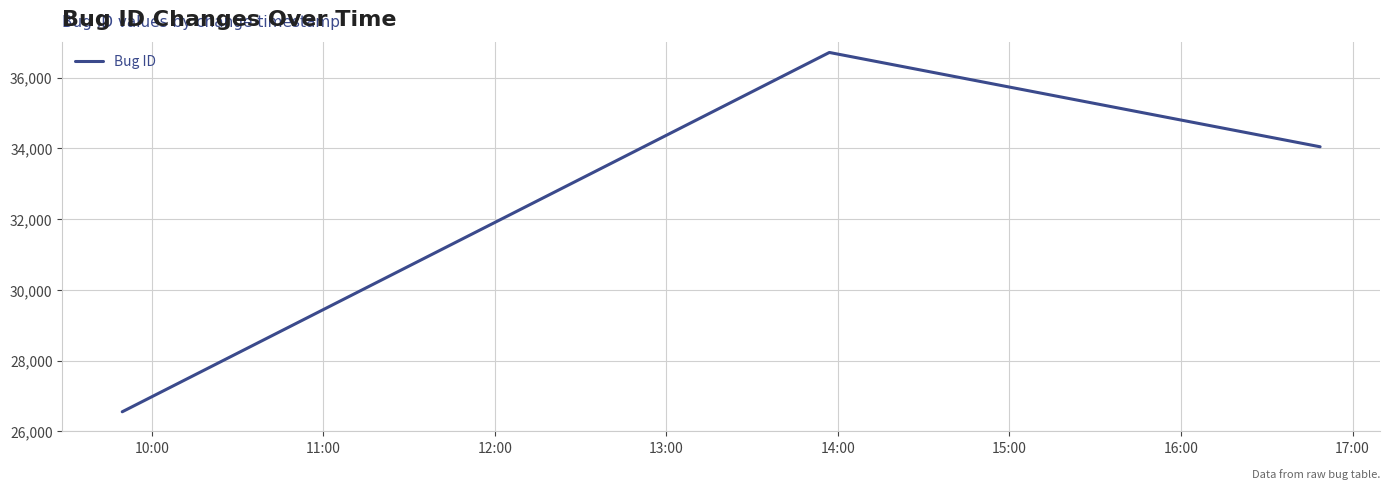

What is the greatest value displayed?

36709